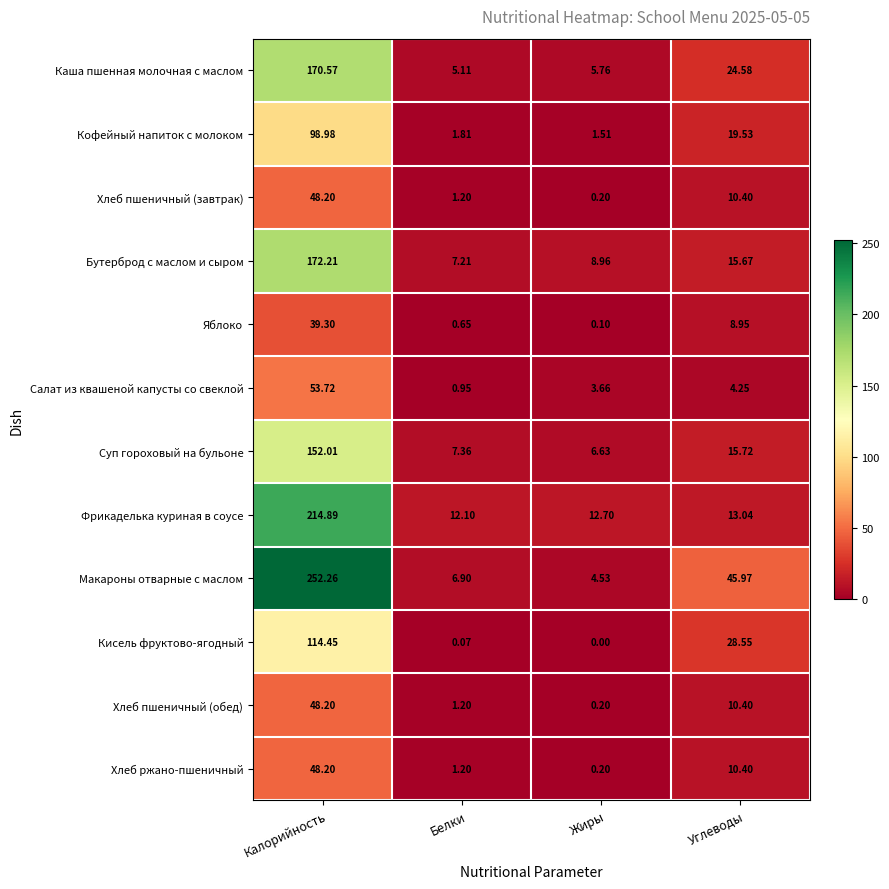

Which series has the largest range (max minus min)?

Макароны отварные с маслом